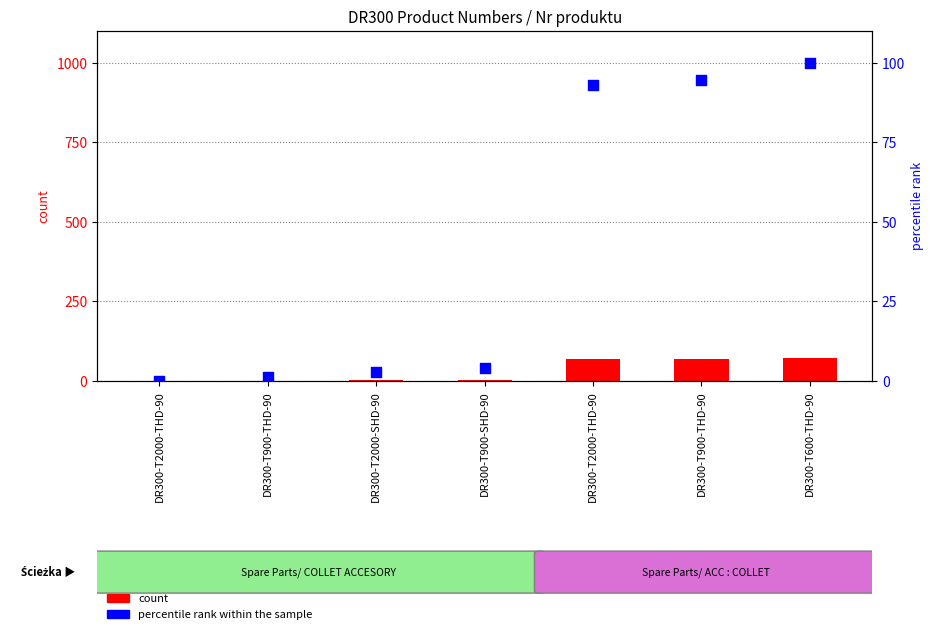

Which series has the largest Y range (max minus min)?

percentile rank within the sample